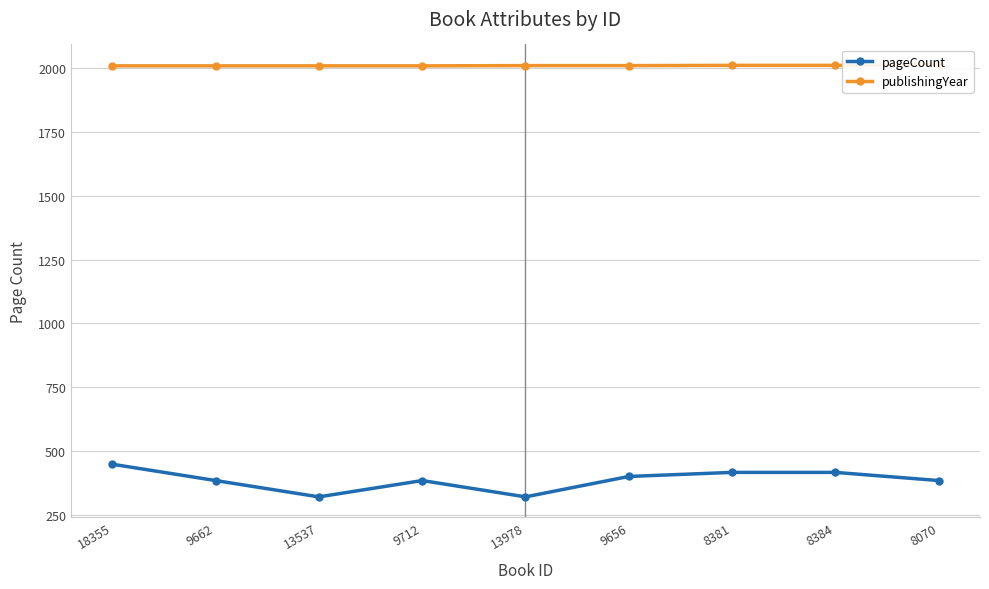

True or false: publishingYear and pageCount cross at least once.

False